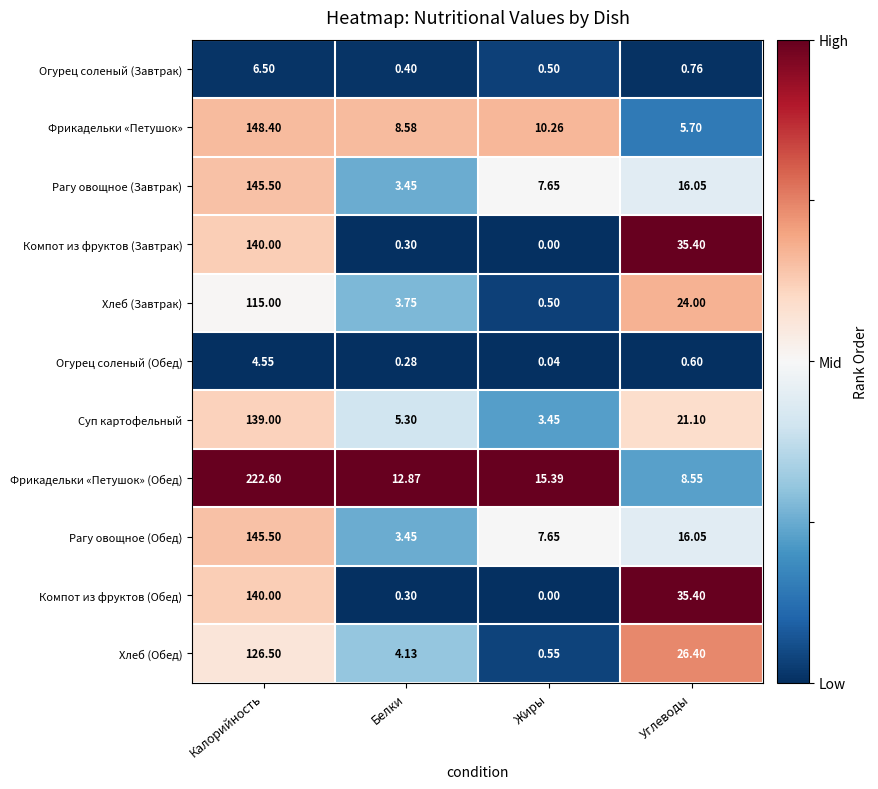

At which label is Фрикадельки «Петушок» (Обед) closest to 115?

Жиры